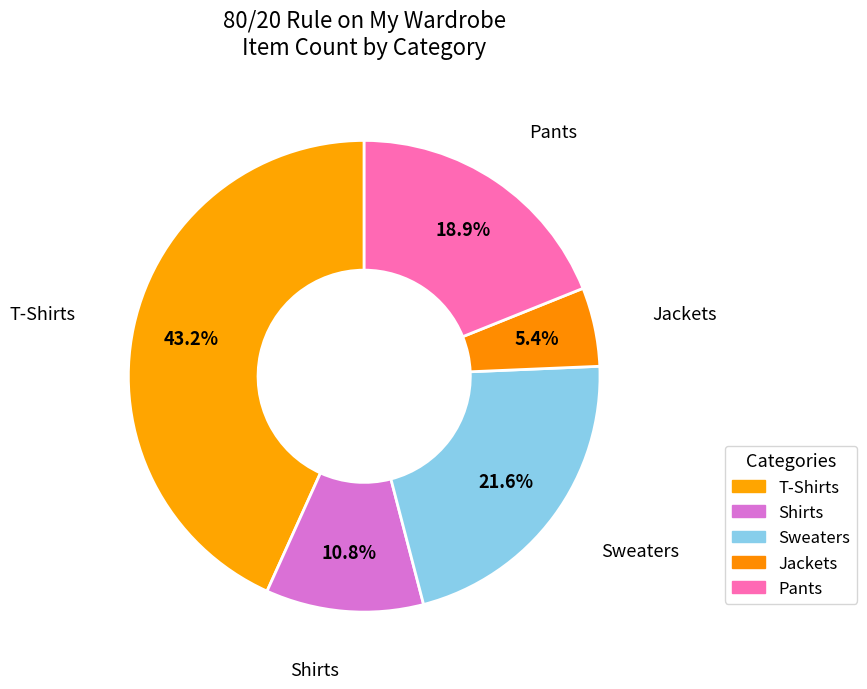

Count the number of slices in the pie.

5